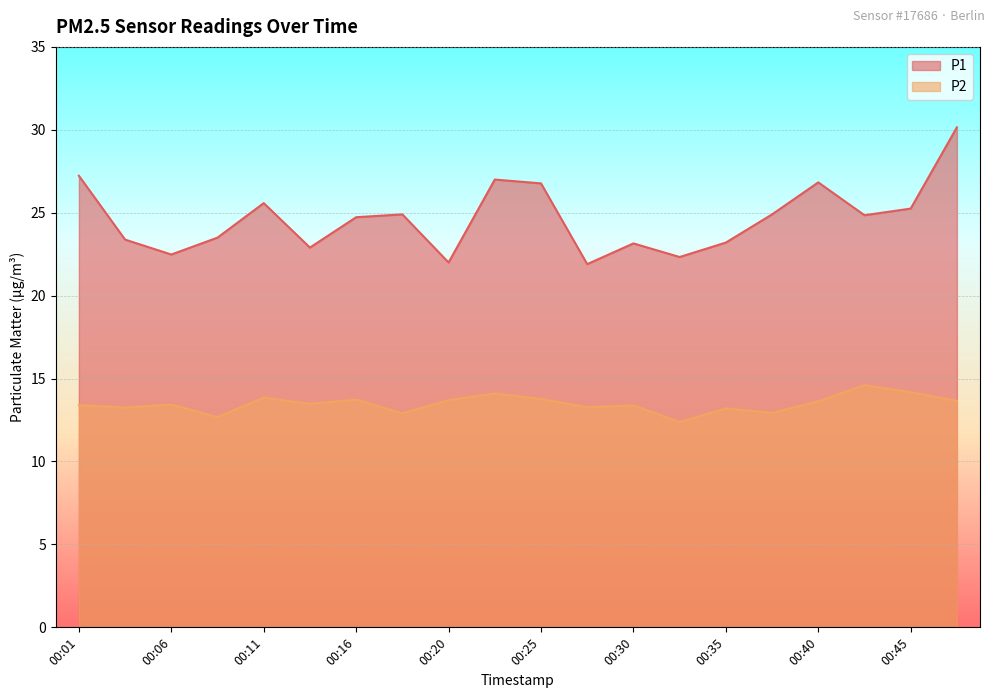

Rank the series by their average value, from lowest to highest.

P2, P1